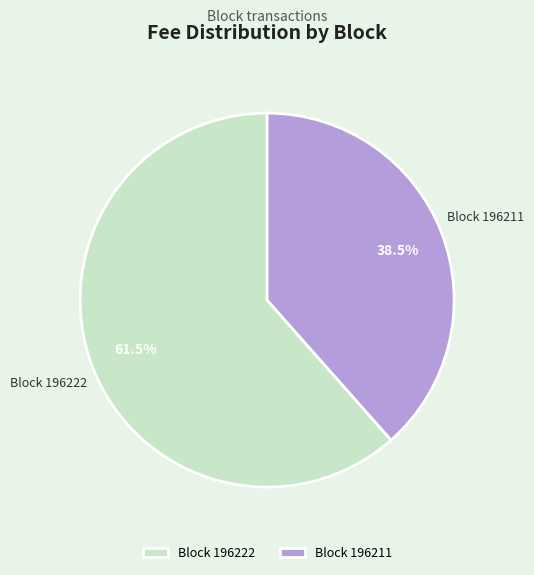

How many slices are in this pie chart?

2